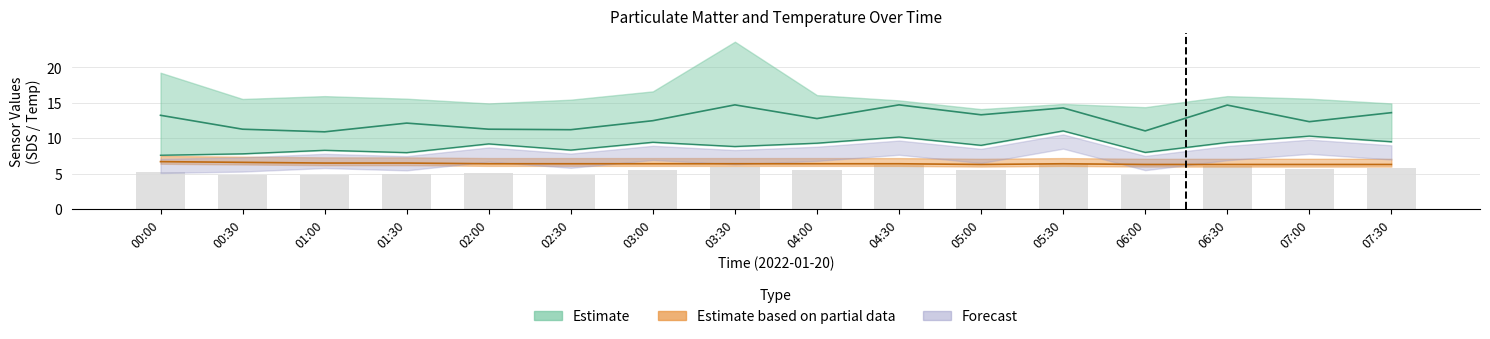

What is the difference between the highest and lowest values at 02:00?

4.9